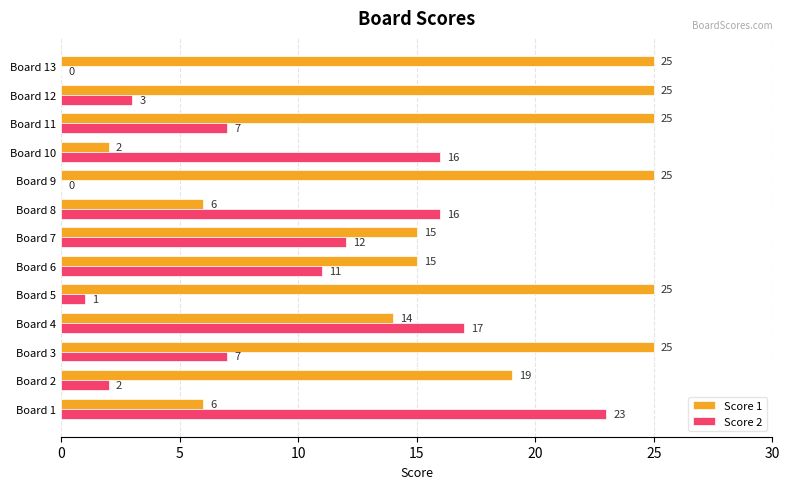

Which series has the largest total across all categories?

Score 1